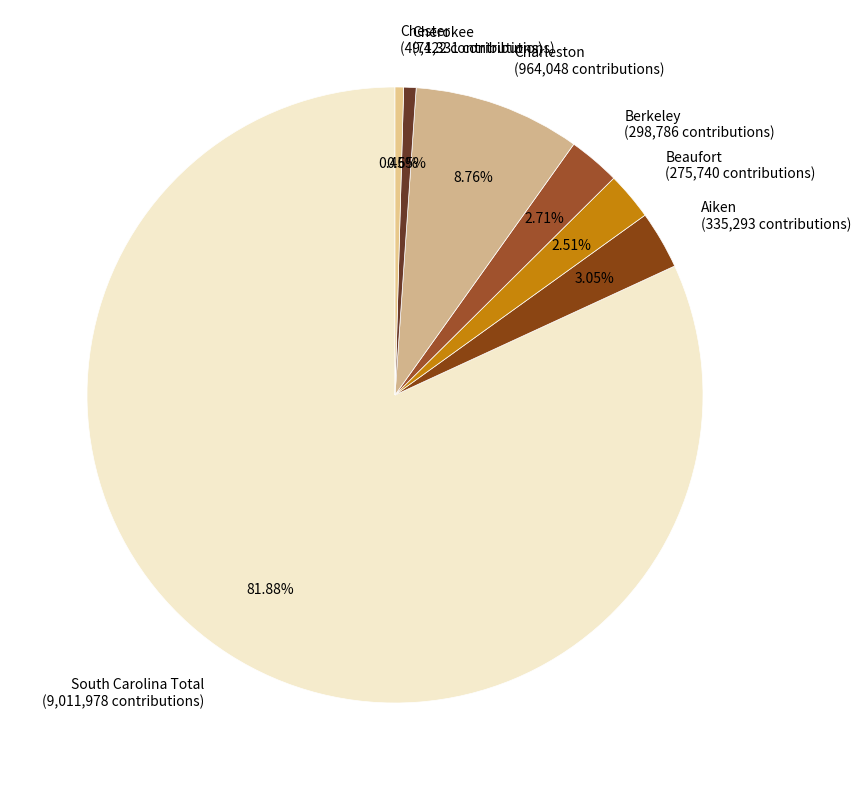

Between Cherokee and Aiken, which is larger?

Aiken